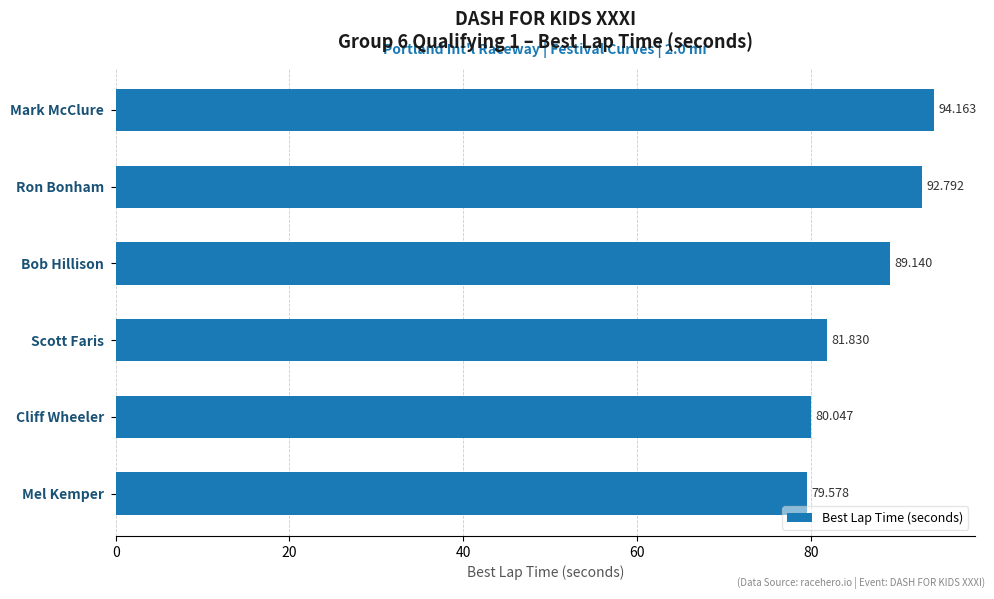

Which label corresponds to the largest value in the chart?

Mark McClure